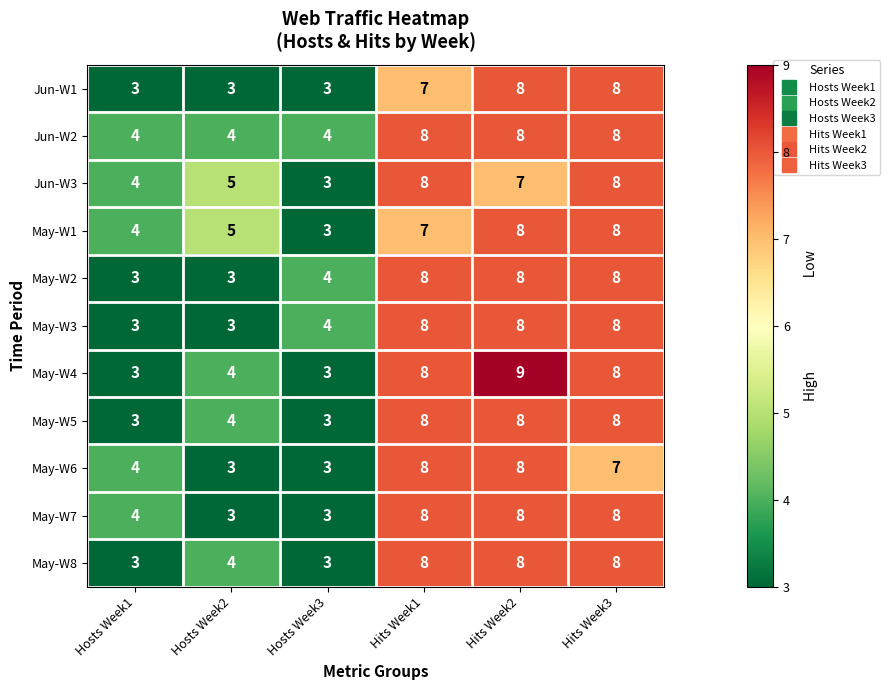

Which series has the widest spread of values?

May-W4